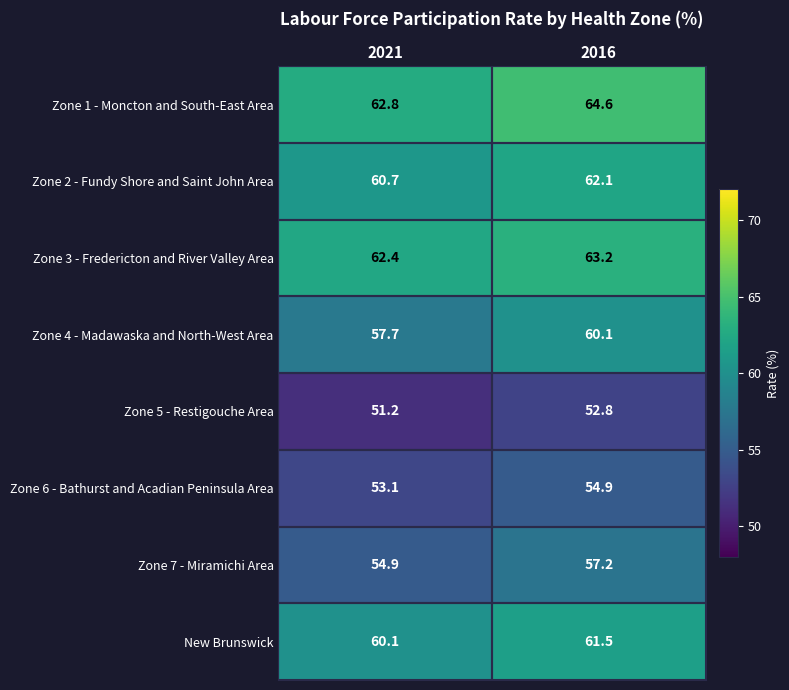

At which category is the sum across all series the highest?

2016